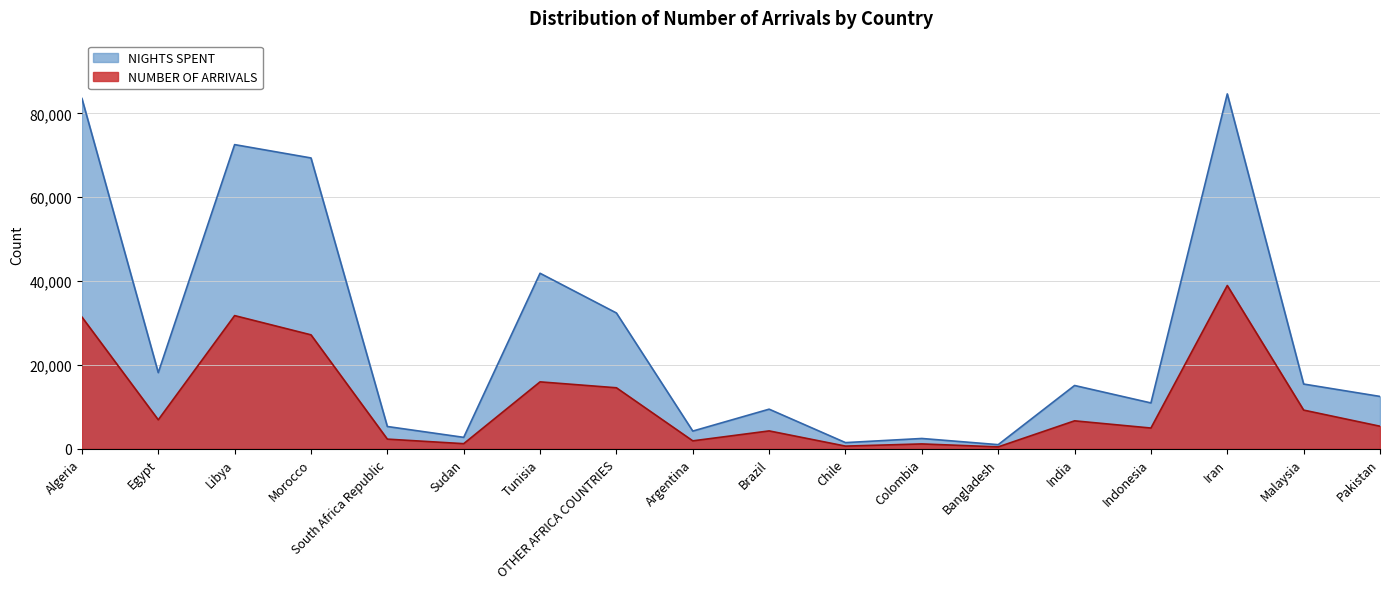

Reading left to right, transcribe all the data shown in this chart.

NUMBER OF ARRIVALS: 31426	6911	31767	27179	2308	1223	15966	14554	1895	4268	642	1162	459	6670	4952	38943	9231	5383
NIGHTS SPENT: 83557	18163	72546	69364	5318	2731	41864	32392	4226	9451	1476	2462	991	15100	10937	84641	15444	12488